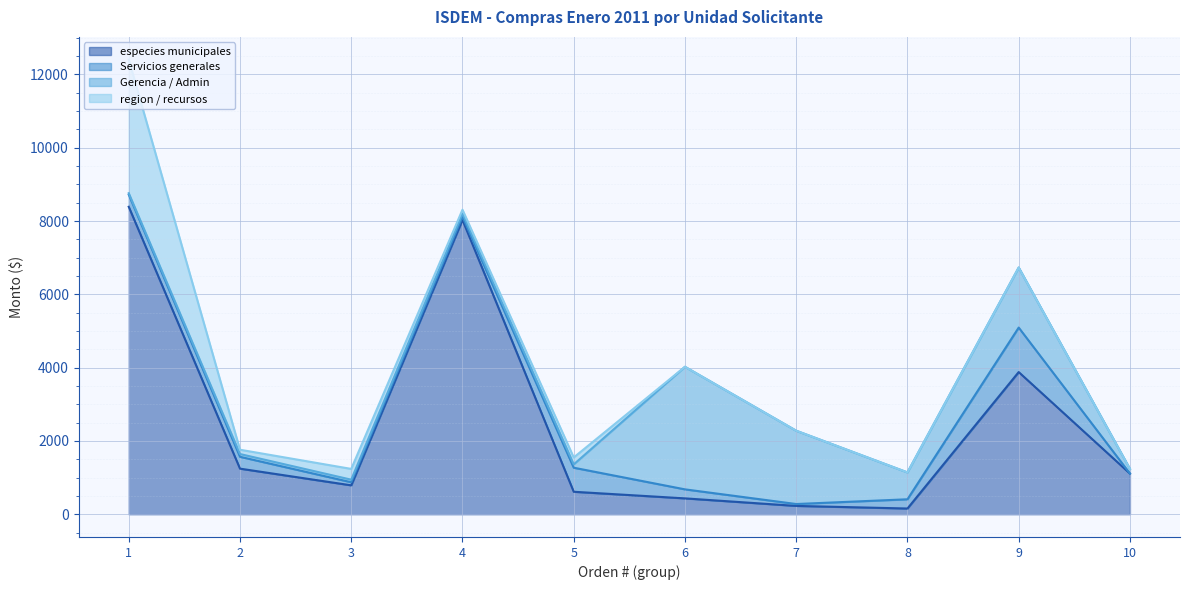

What is the total value across all series at 9?

6732.9